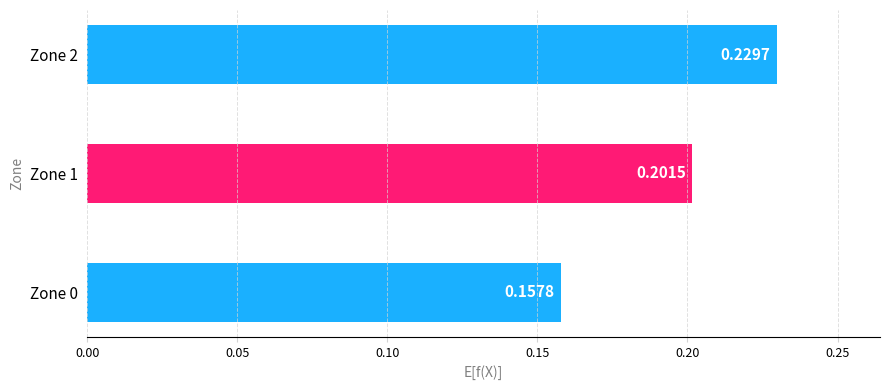

Rank the categories by value from lowest to highest.

Zone 0, Zone 1, Zone 2